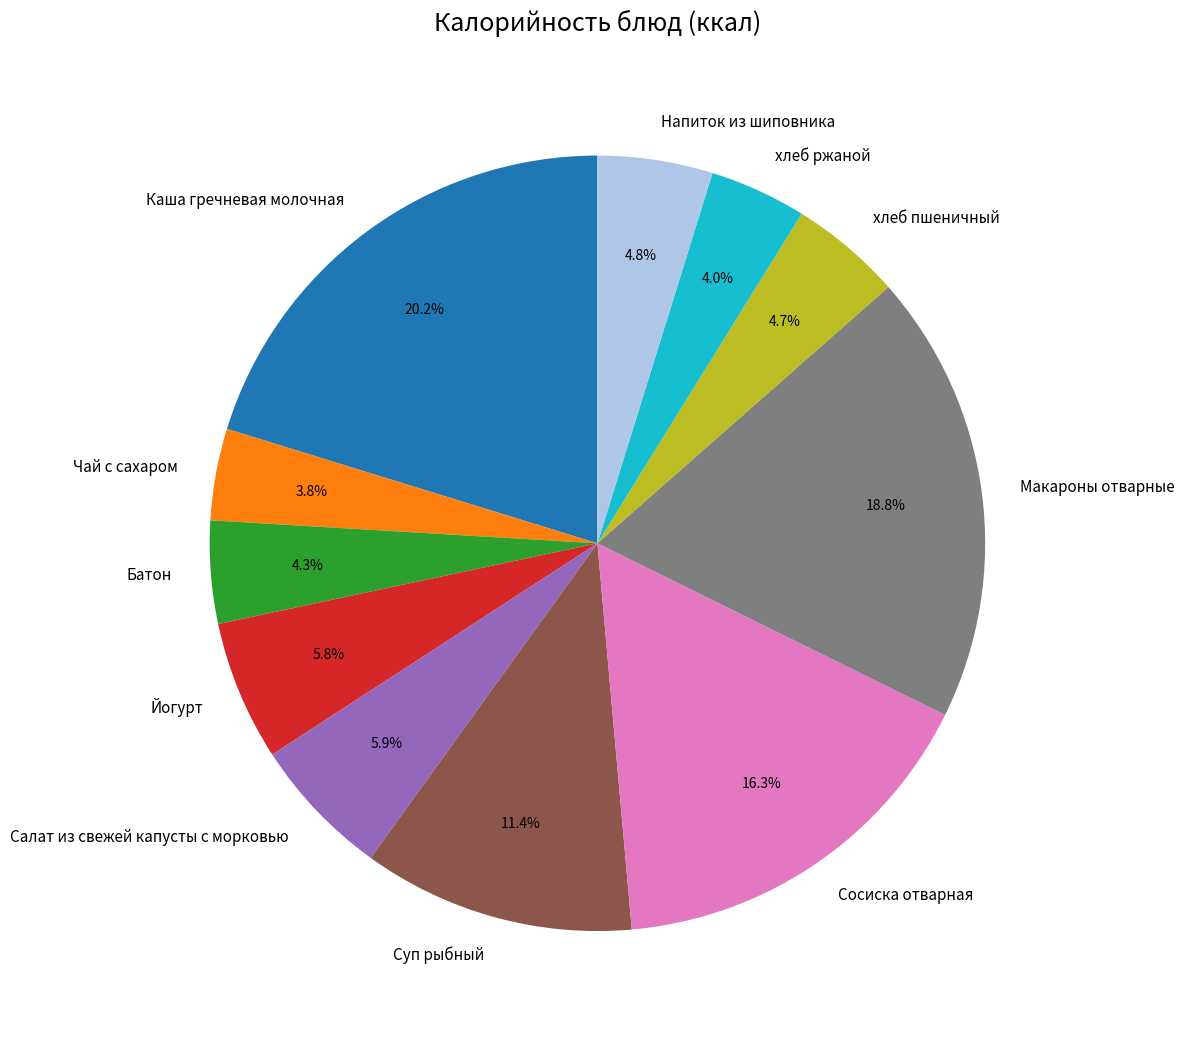

Which category has the biggest portion of the pie?

Каша гречневая молочная